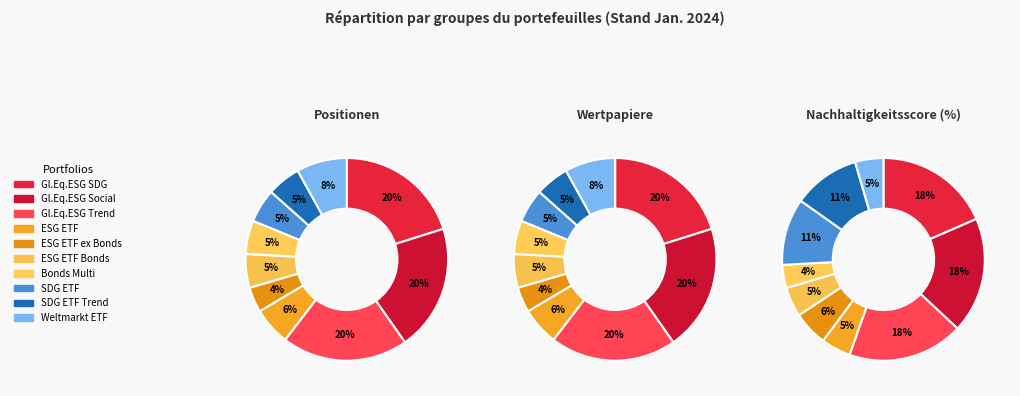

To the nearest percent, what percentage of the pie is Weltmarkt ETF-Portolio Basis?

8%